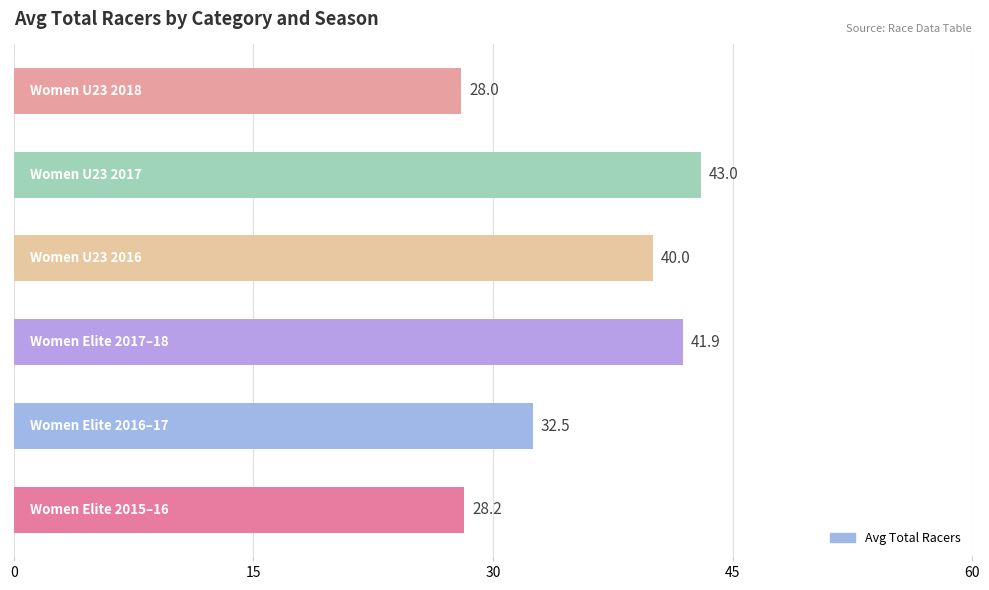

How many data points does each series have?

6